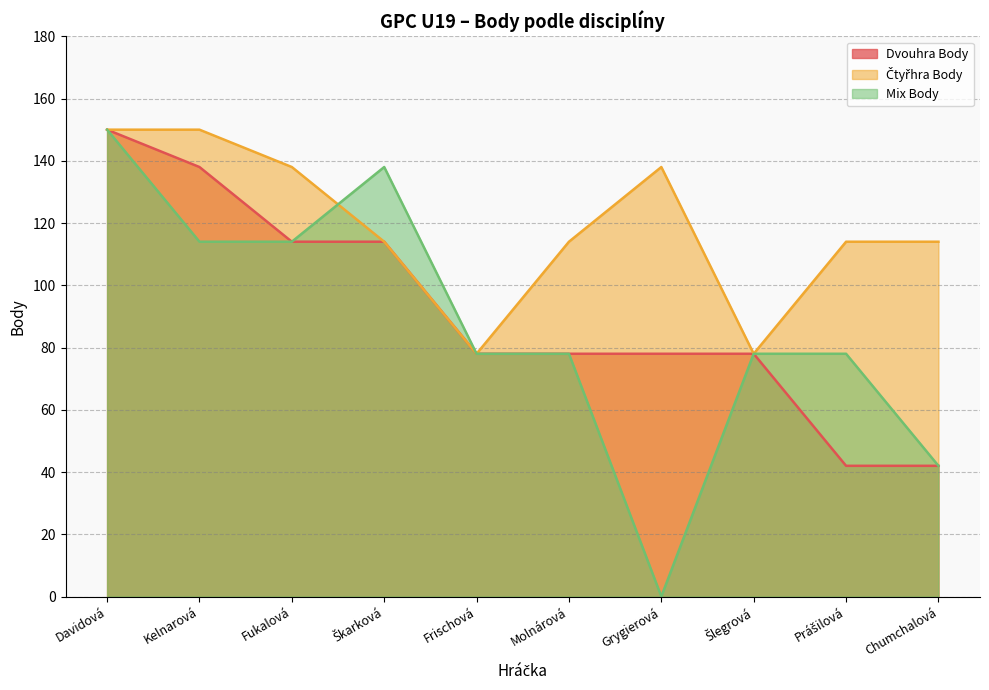

True or false: Dvouhra Body and Mix Body intersect in this chart.

False